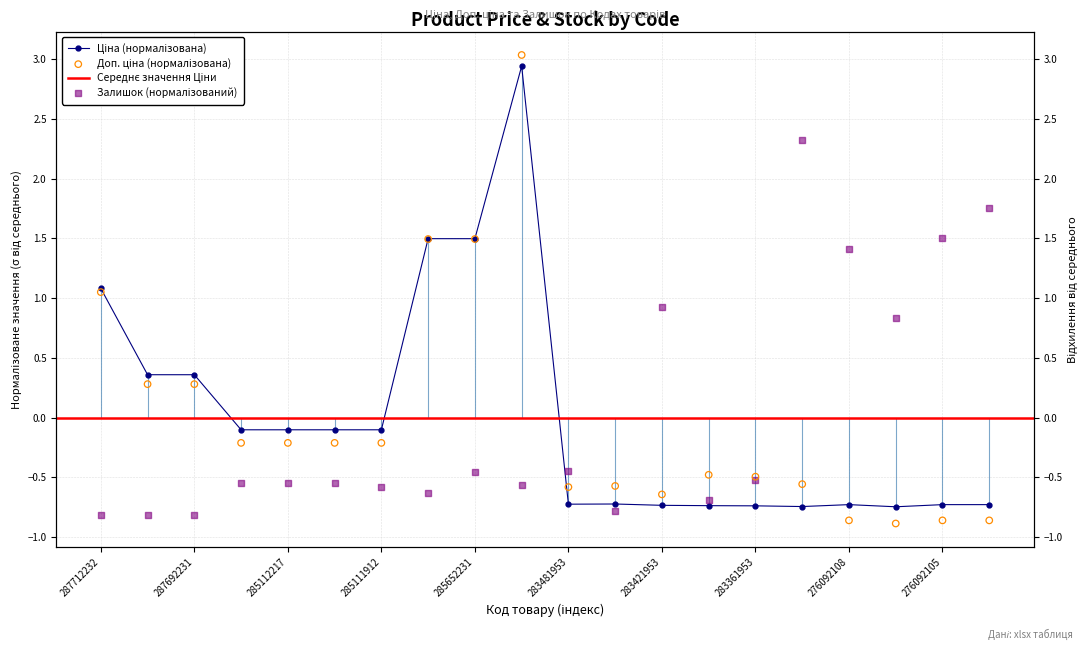

Which series has the largest total across all categories?

Залишок